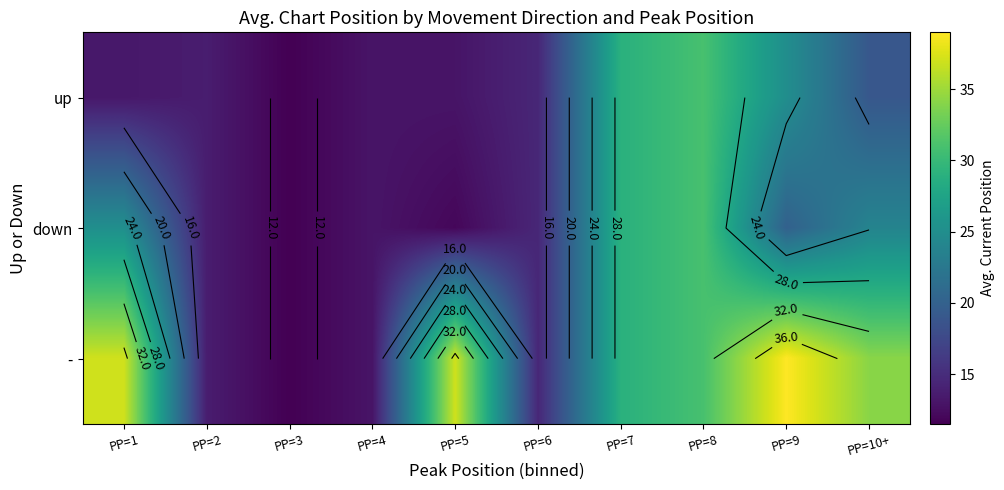

The down series shows 37.3 at PP=10+. True or false?

False